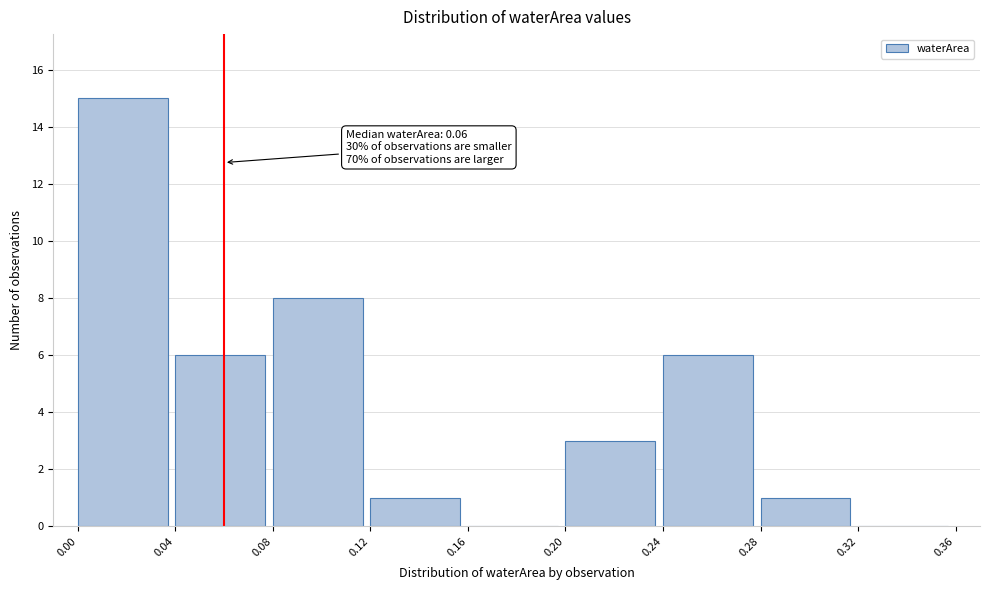

Over which range of the x-axis is the bar tallest?

0.00 to 0.04